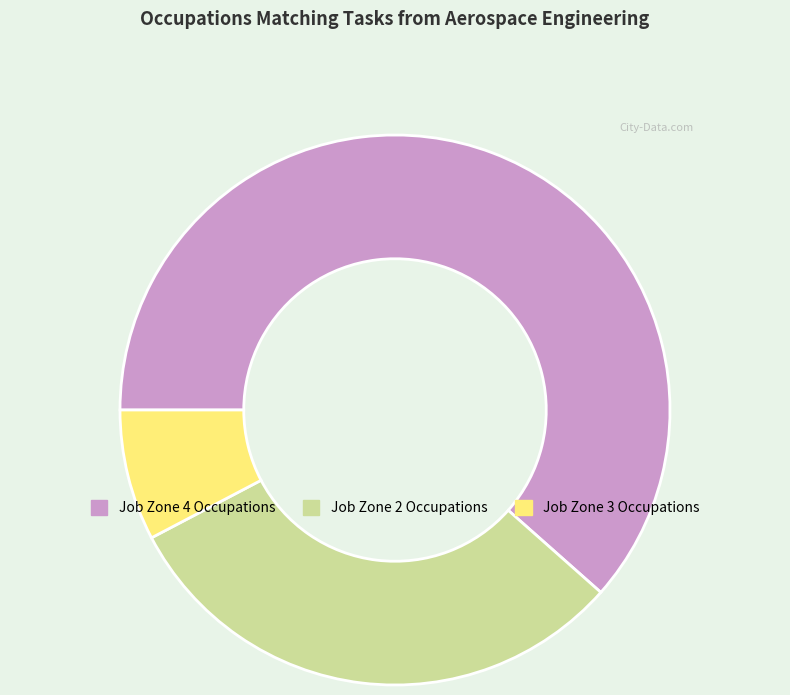

What is the ratio of the value at Job Zone 4 Occupations to the value at Job Zone 2 Occupations?

2.0